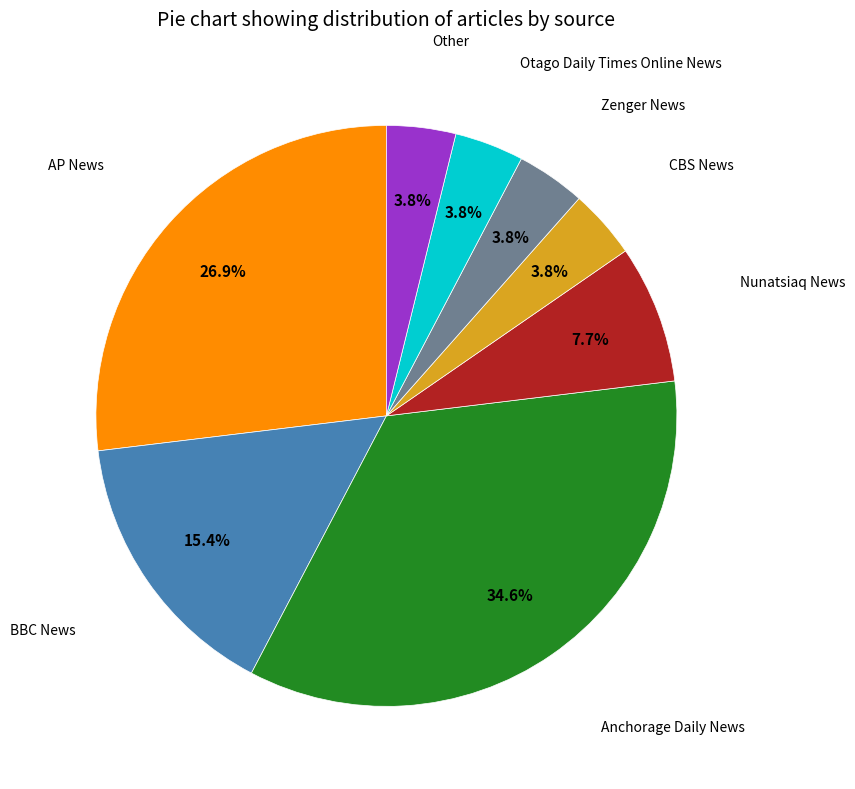

Does any single category account for the majority?

No